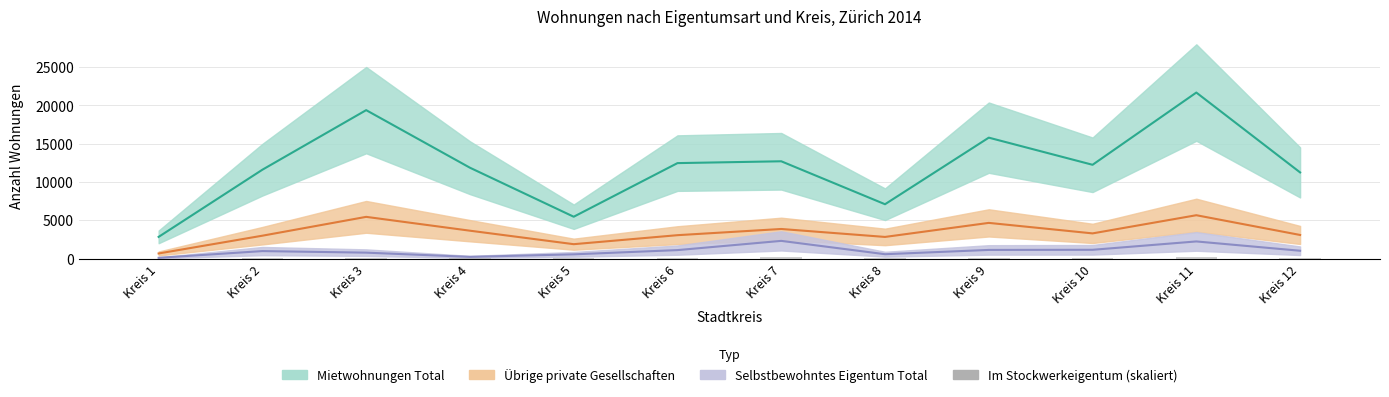

Are the bars horizontal?

No